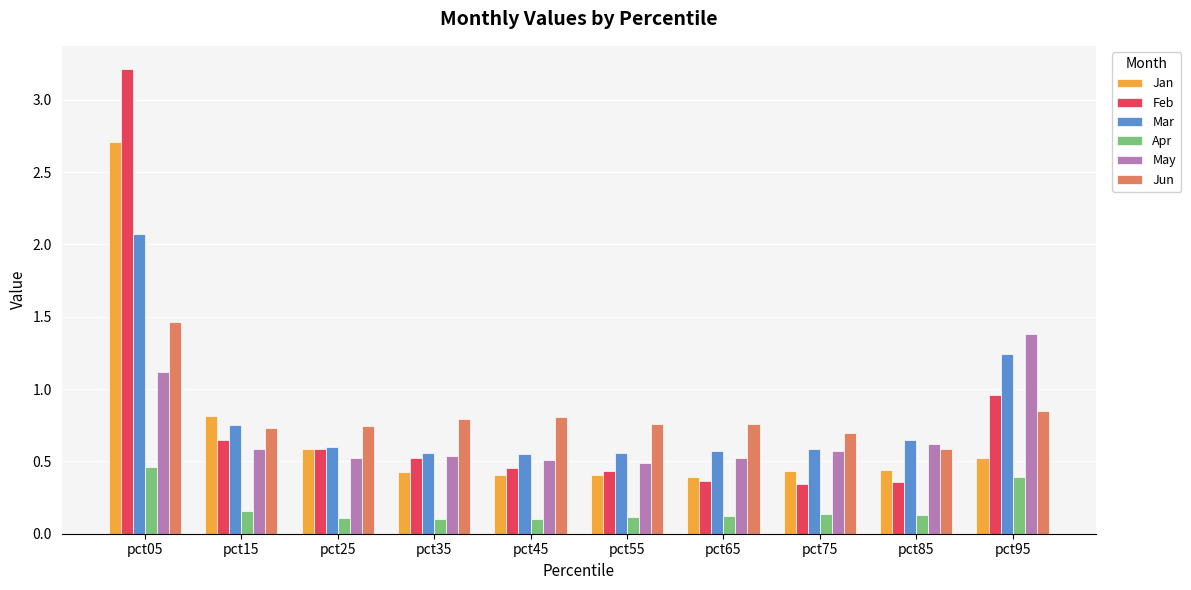

How many groups of bars are there?

10